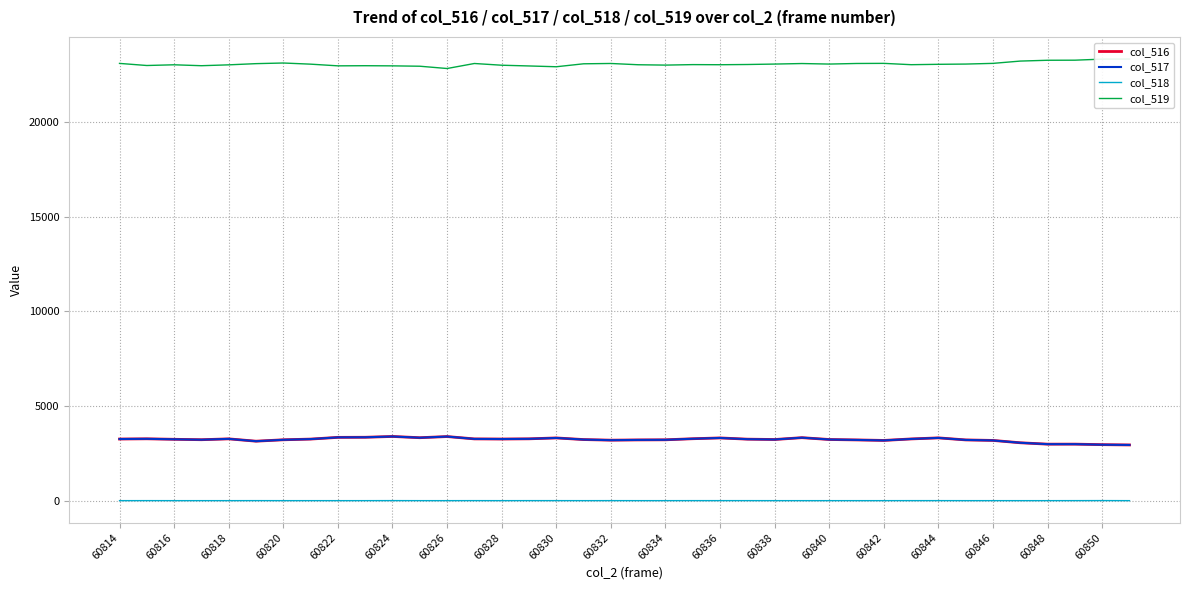

Which label corresponds to the smallest value in the chart?

60814